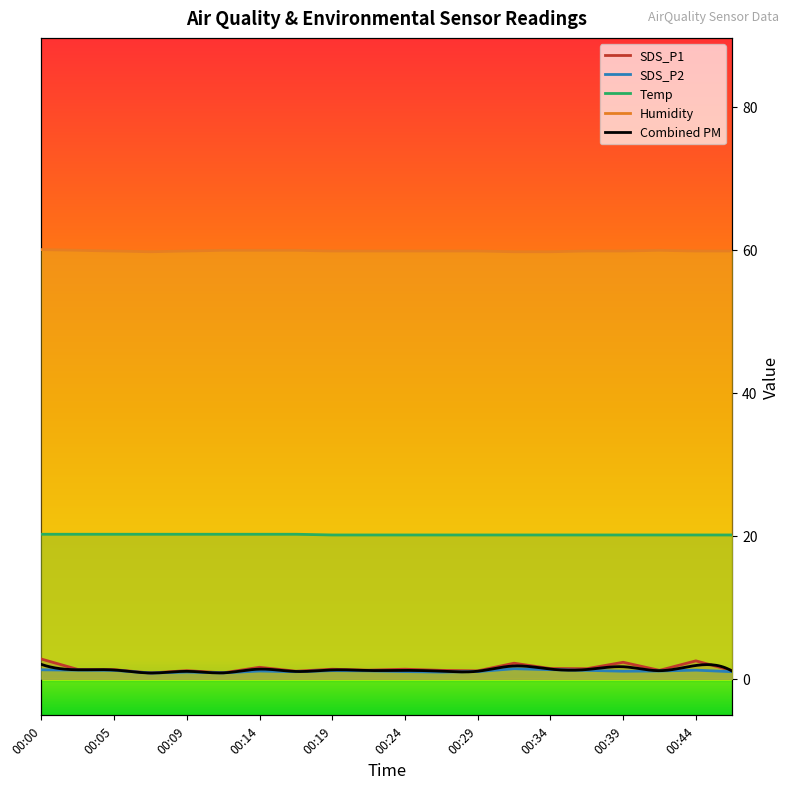

Is it true that Temp equals 20.2 at 00:00?

True